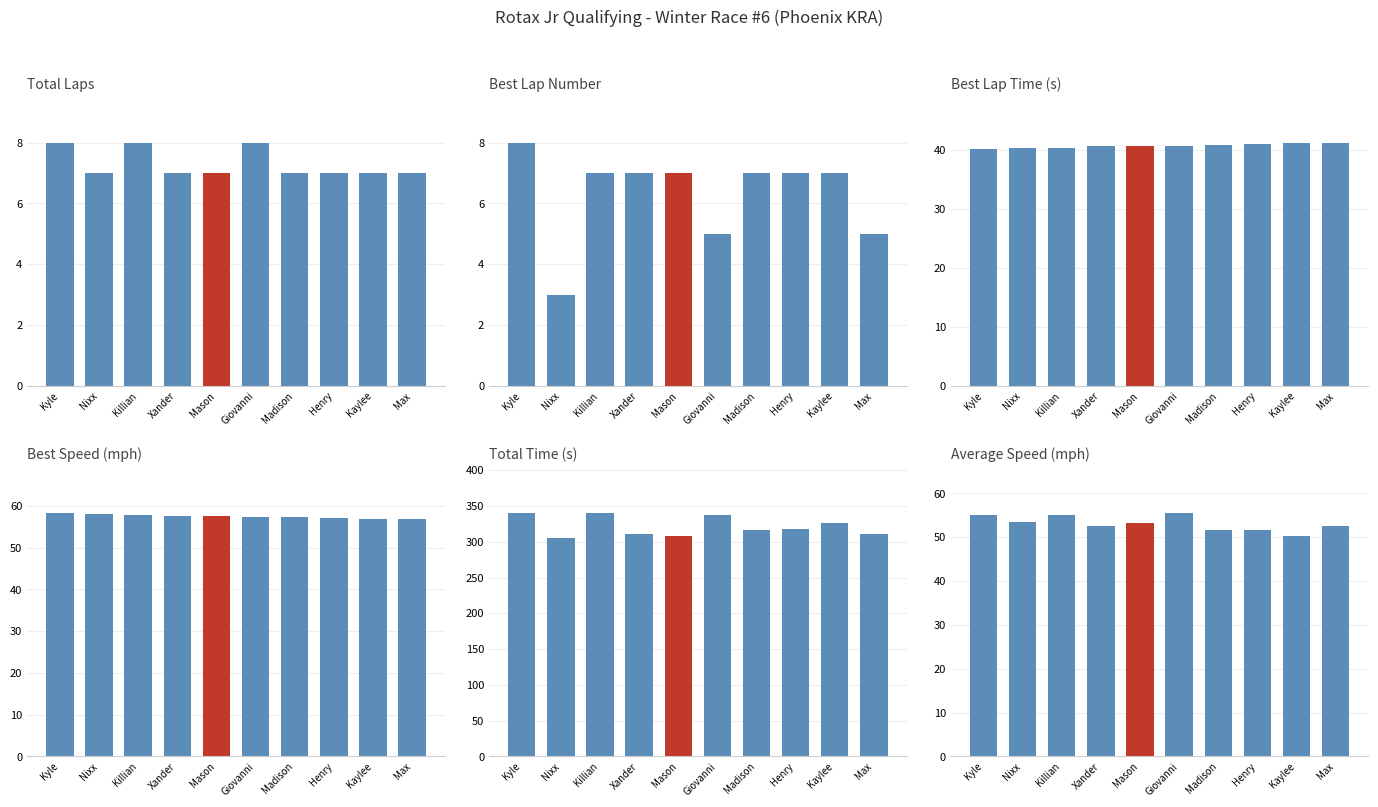

What is the spread (max minus min) of values at Kyle?

331.7